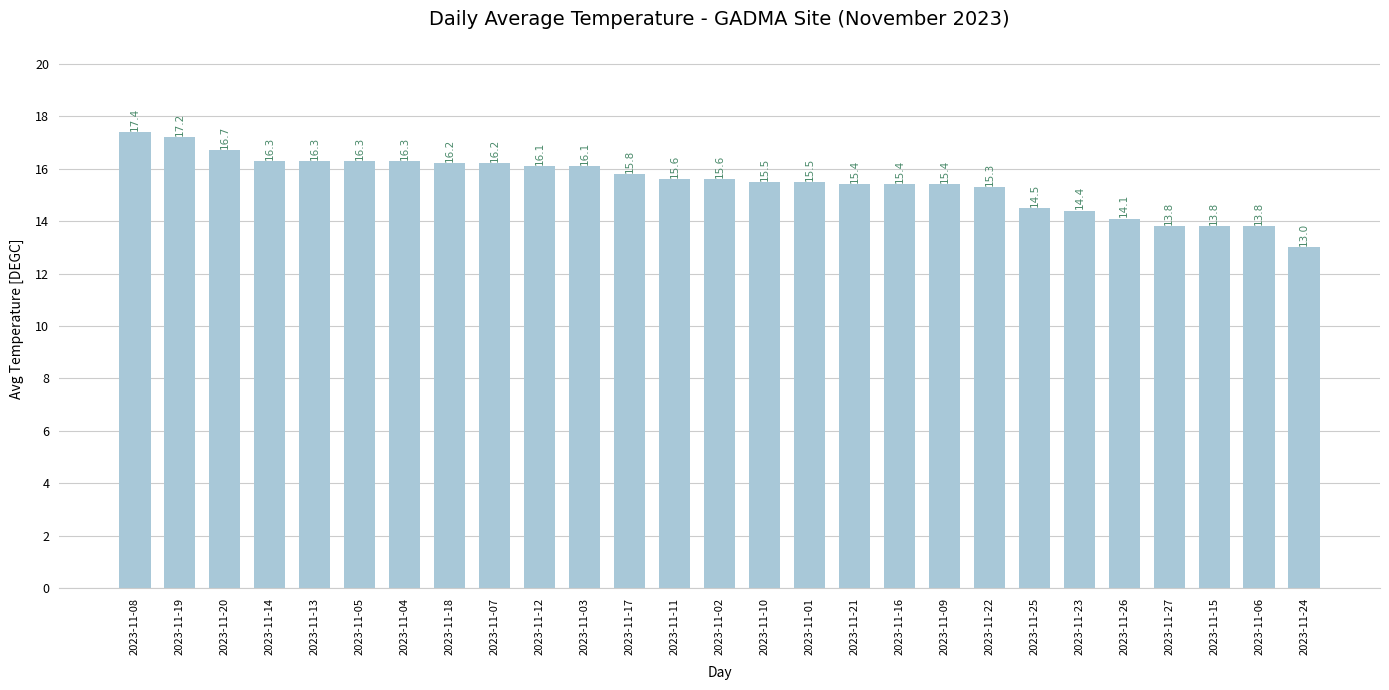

What value does the data have at 2023-11-19?

17.2